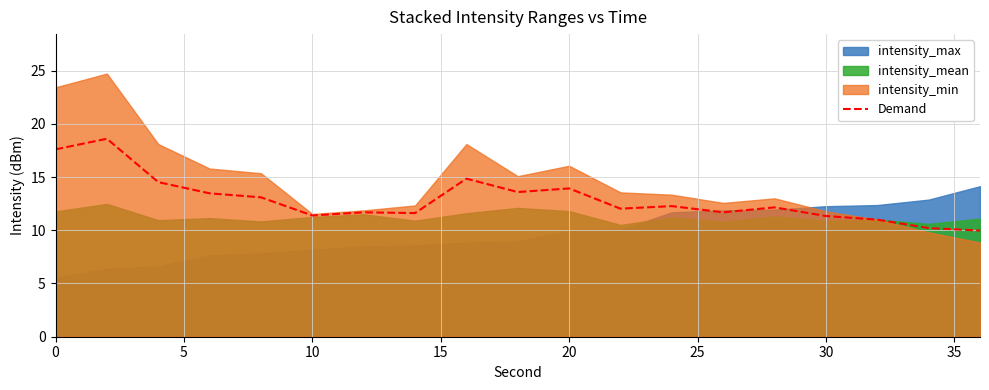

How many data points are less than 12?

8